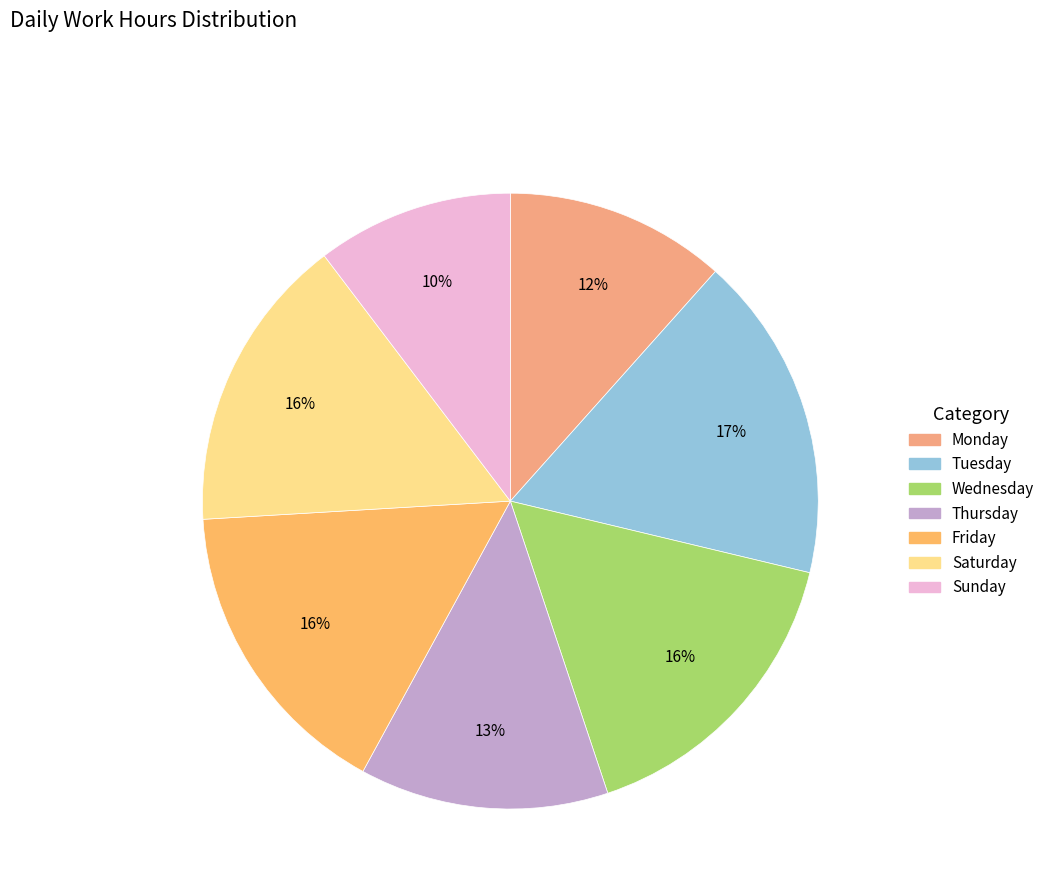

Count the number of slices in the pie.

7